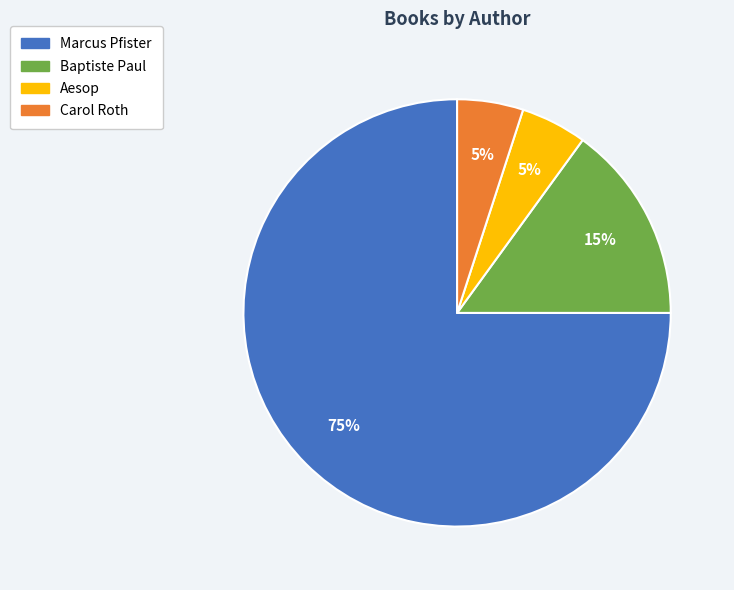

To the nearest percent, what is the average slice percentage?

25%